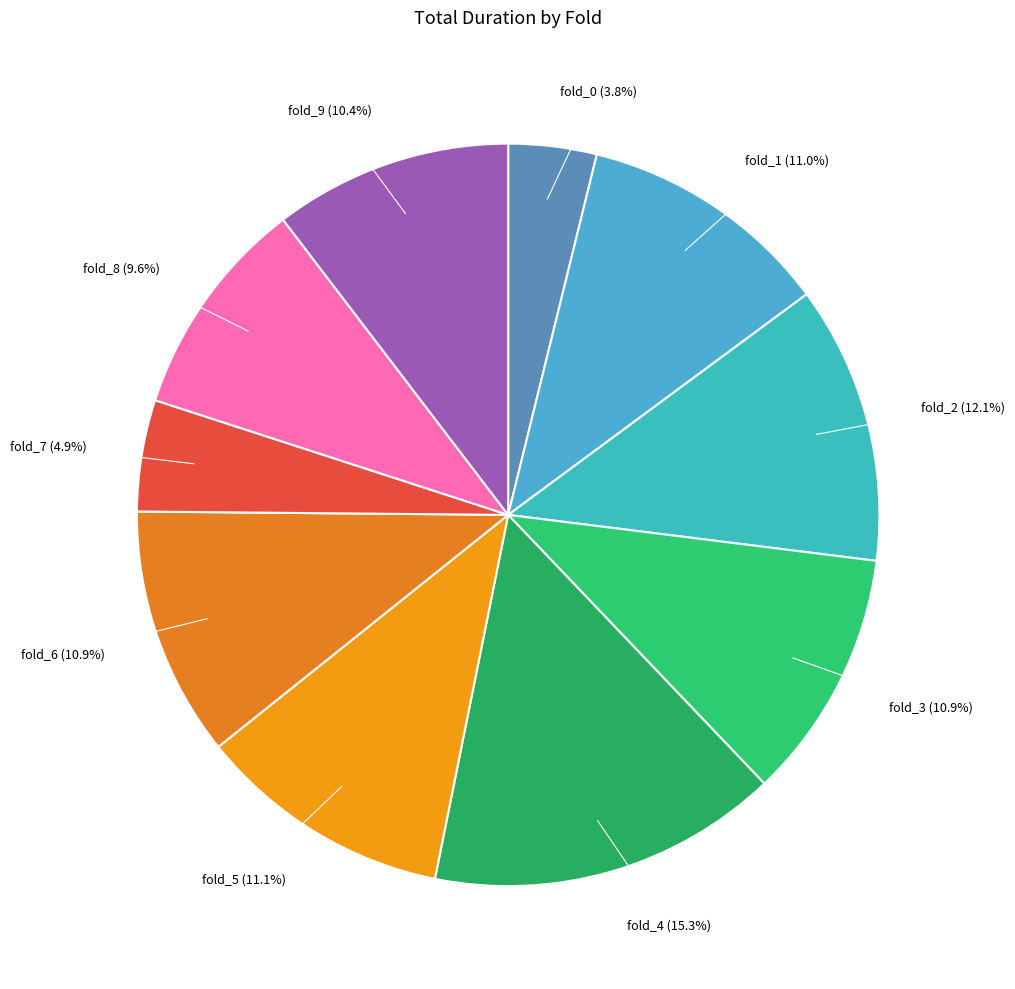

What is the ratio of the value at fold_8 to the value at fold_9?

0.9